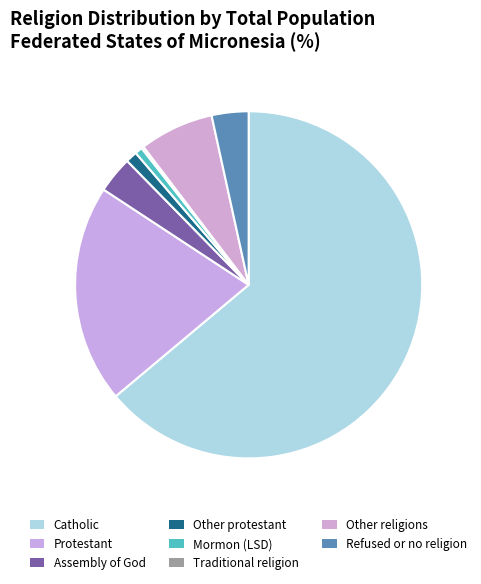

Is the sum of Refused or no religion and Other protestant greater than half?

No